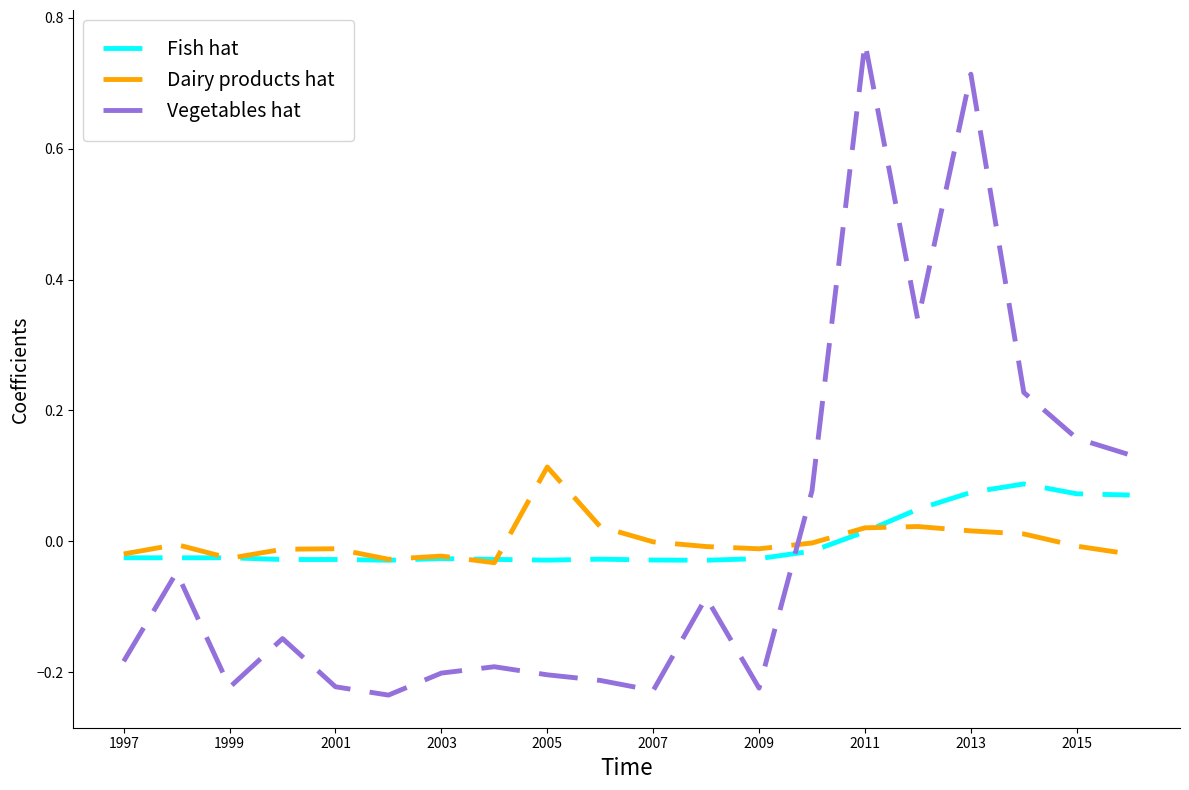

True or false: Fish hat and Vegetables hat intersect in this chart.

True